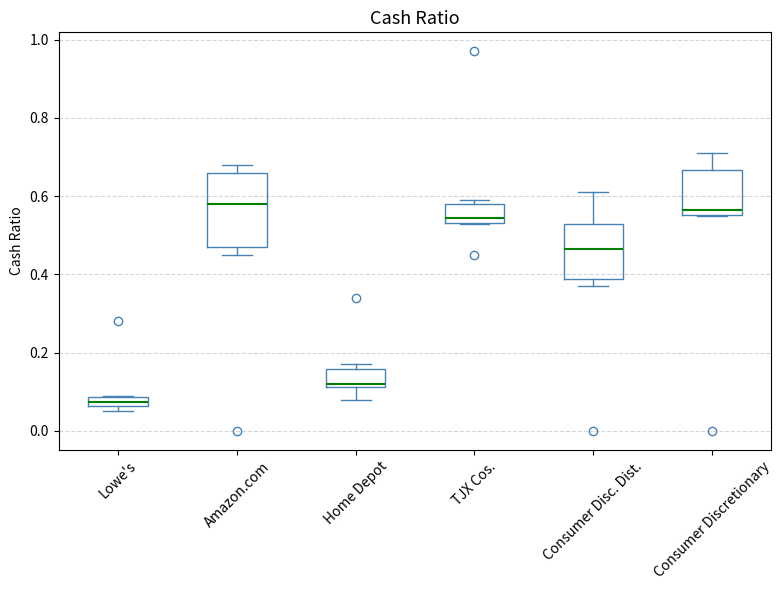

Where is the lower edge of the box for Amazon.com on the y-axis? The values are not printed on the chart, so give them approximately, as read against the axis.

0.48